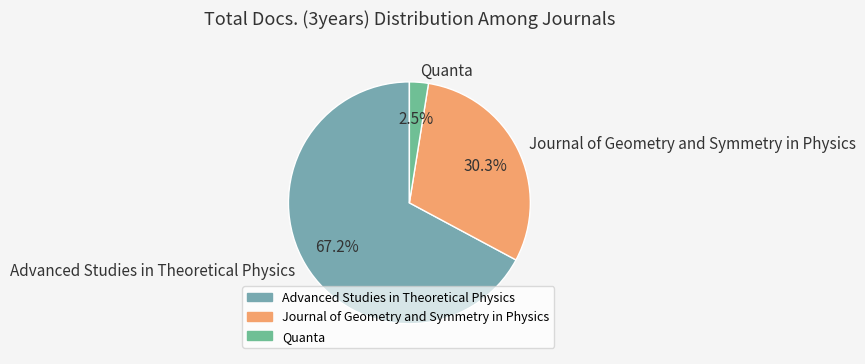

Combined, what portion of the pie is Advanced Studies in Theoretical Physics and Journal of Geometry and Symmetry in Physics?

97.5%